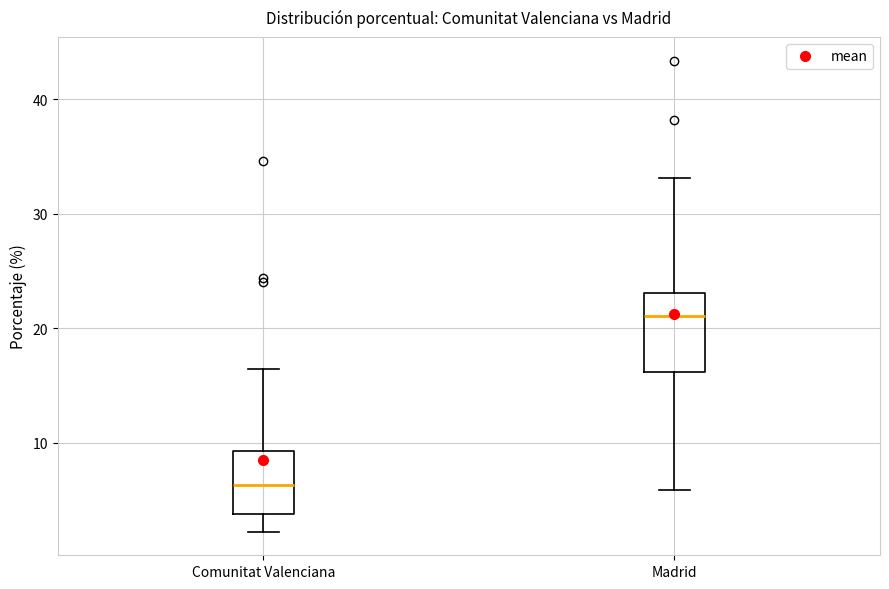

Reading left to right, read every box against the y-axis: the position of its median line, the range the box covers, and the ends of its whiskers. The values are not printed on the chart, so give them approximately, as read against the axis.

Comunitat Valenciana: median 6, box 4 to 9, whiskers 2 to 16
Madrid: median 21, box 16 to 23, whiskers 6 to 33